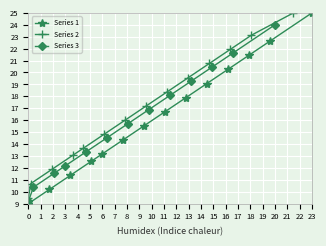

What are all the series names shown in the legend?

Series 1, Series 2, Series 3